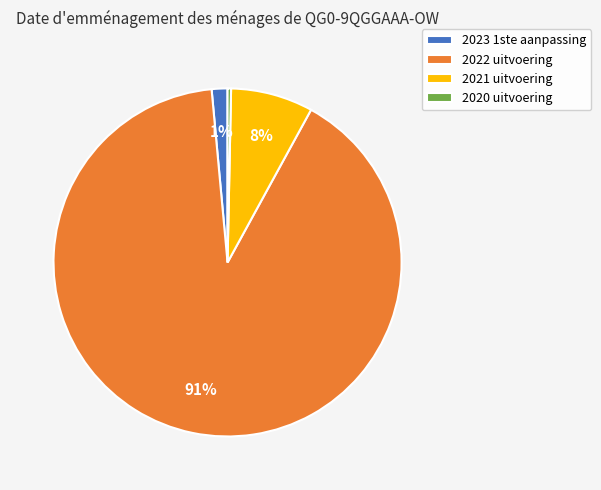

Between 2023 1ste aanpassing and 2021 uitvoering, which is larger?

2021 uitvoering